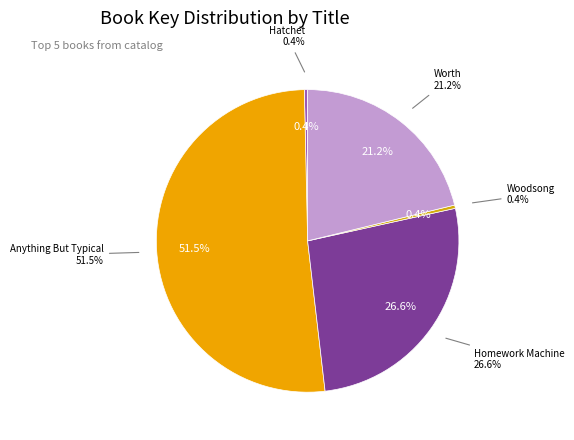

Which slice is the largest?

Anything But Typical